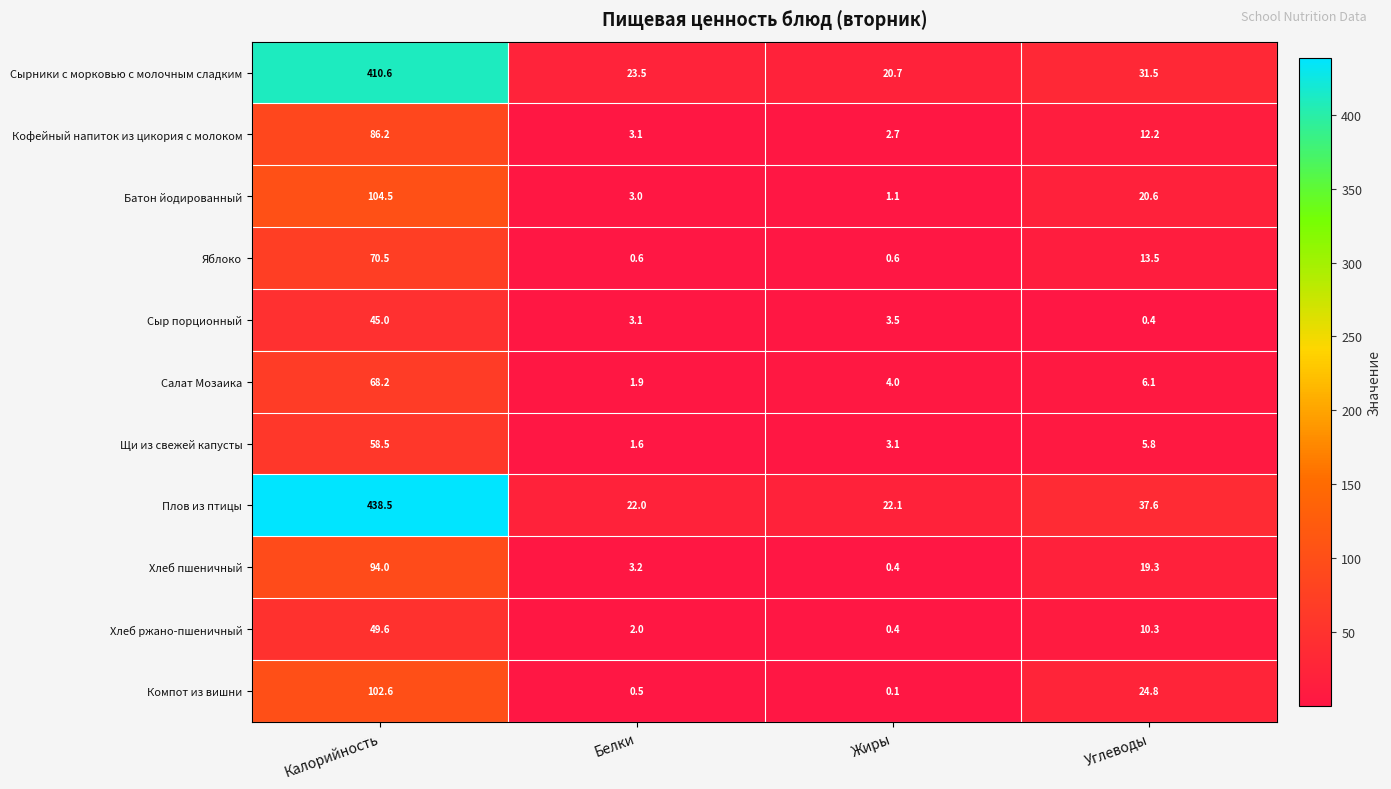

What value does the Щи из свежей капусты series have at Белки?

1.6